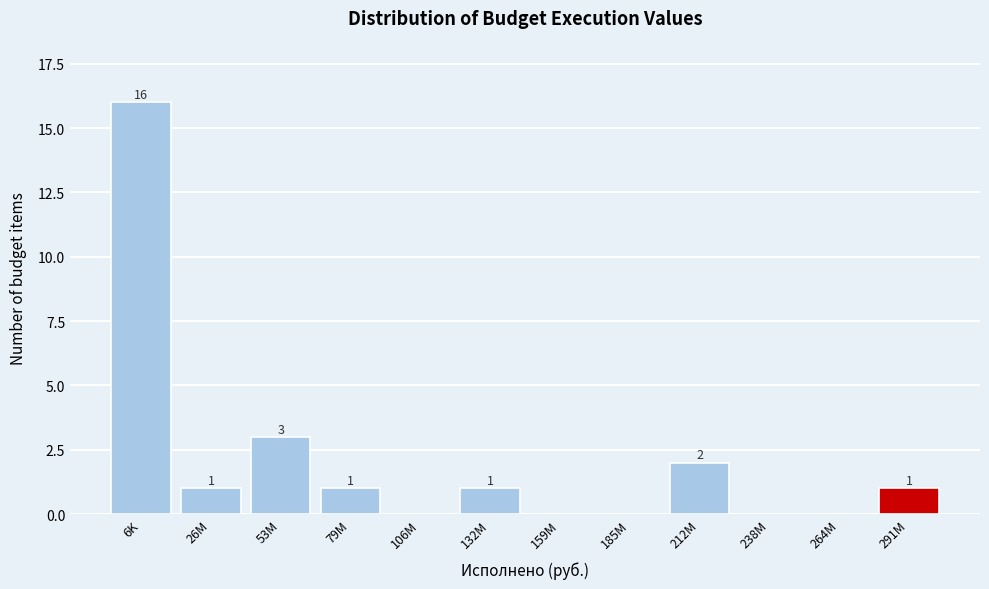

Reading right to left, extract all data points from this chart.

291M=1	264M=0	238M=0	212M=2	185M=0	159M=0	132M=1	106M=0	79M=1	53M=3	26M=1	6K=16